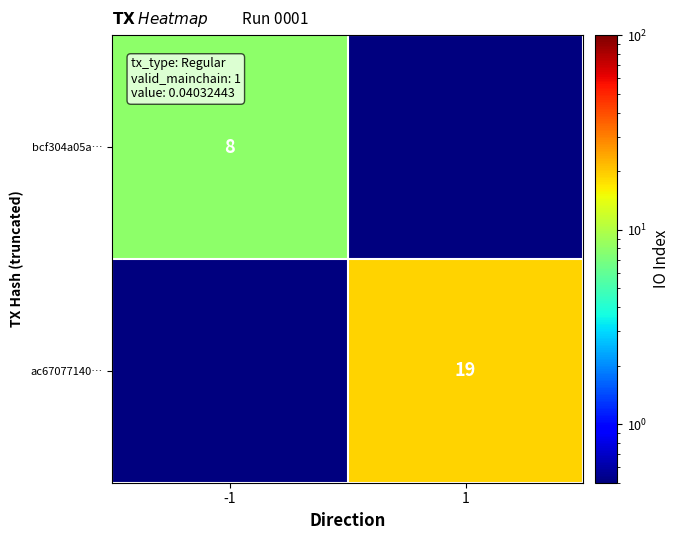

The value of bcf304a05a… at -1 is 13.7. True or false?

False